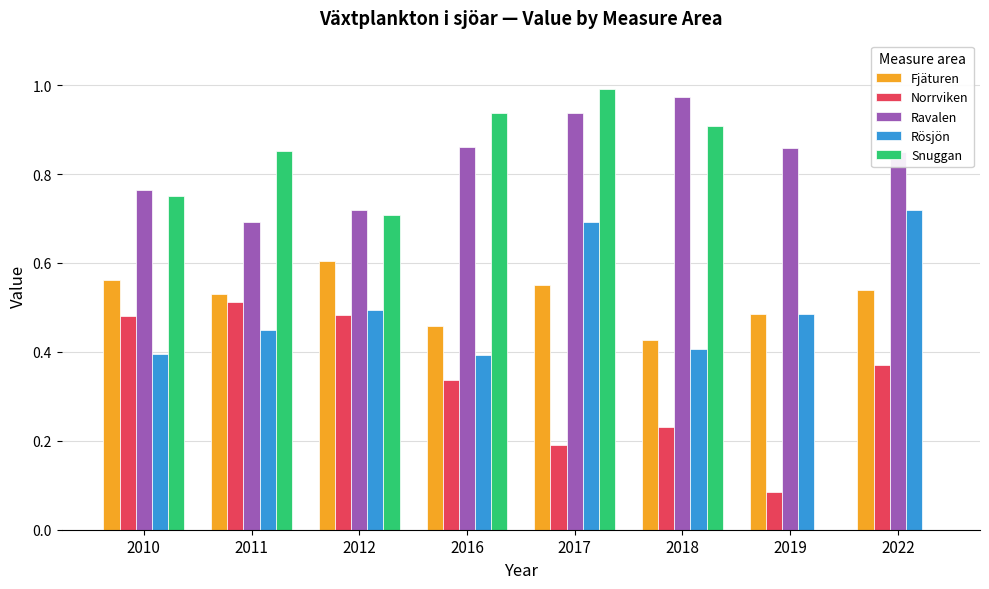

Which series changed the most between 2011 and 2012?

Snuggan